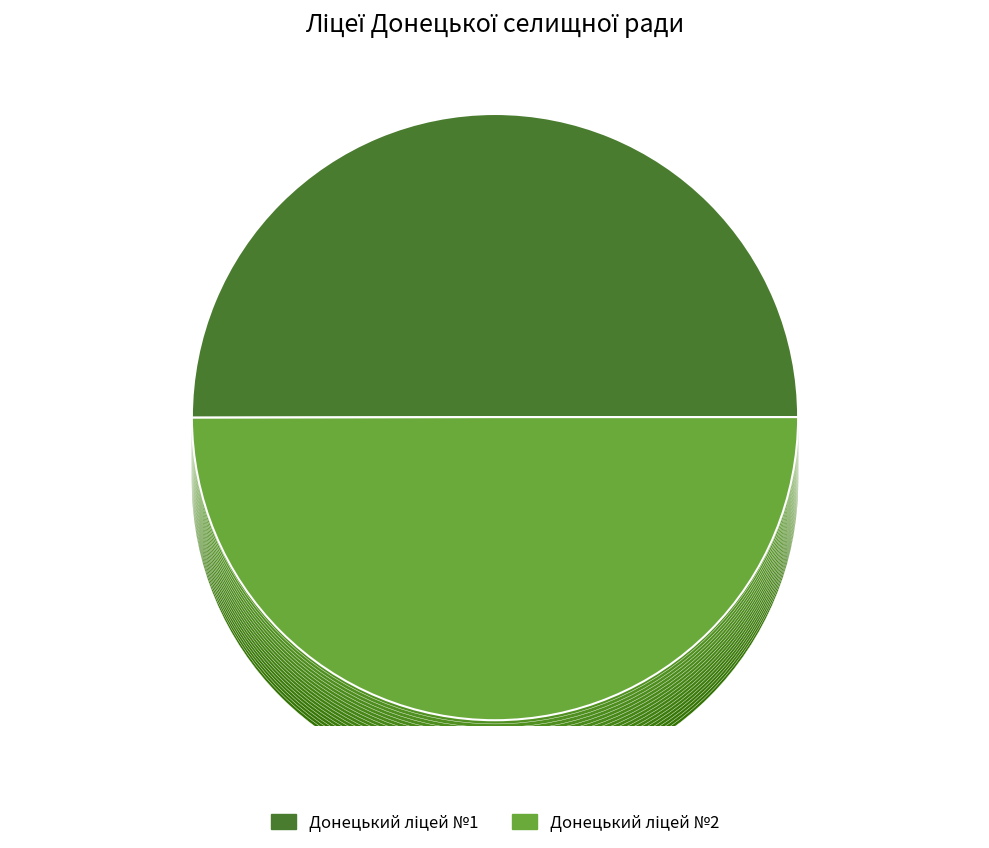

What is the change in value from Донецький ліцей №1 to Донецький ліцей №2?

-170